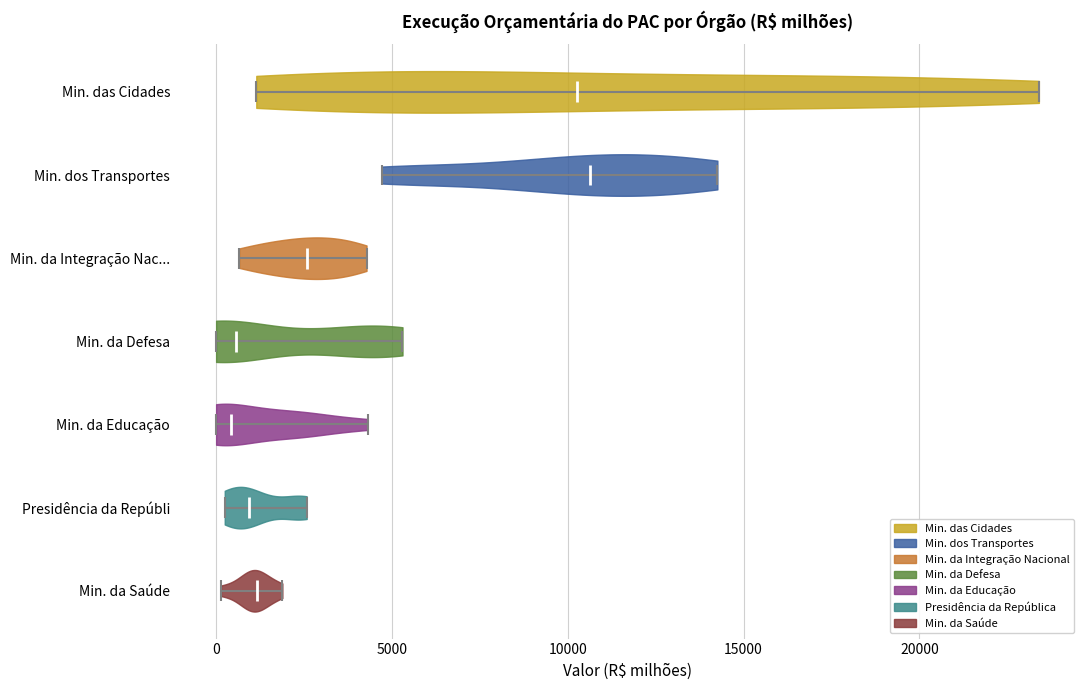

Reading bottom to top, read every violin against the x-axis: where its median line is, and the lowest and highest points it reaches. The values are not printed on the chart, so give them approximately, as read against the axis.

Min. da Saúde: median line 1000, lowest point 0, highest point 2000
Presidência da Repúbli: median line 1000, lowest point 0, highest point 2500
Min. da Educação: median line 500, lowest point 0, highest point 4500
Min. da Defesa: median line 500, lowest point 0, highest point 5500
Min. da Integração Nac...: median line 2500, lowest point 500, highest point 4500
Min. dos Transportes: median line 10500, lowest point 4500, highest point 14500
Min. das Cidades: median line 10500, lowest point 1000, highest point 23500